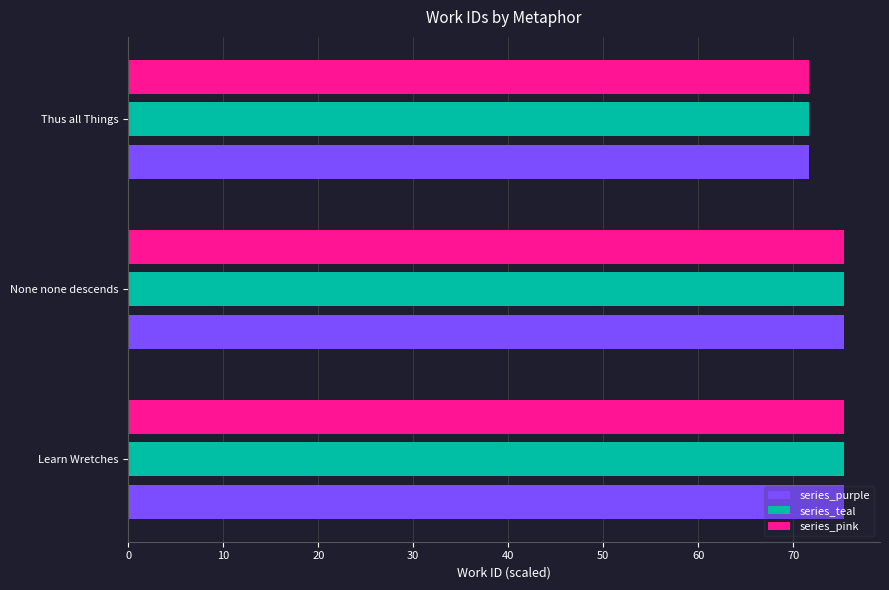

Is the value of series_pink at Thus all Things greater than the value of series_purple at None none descends?

No